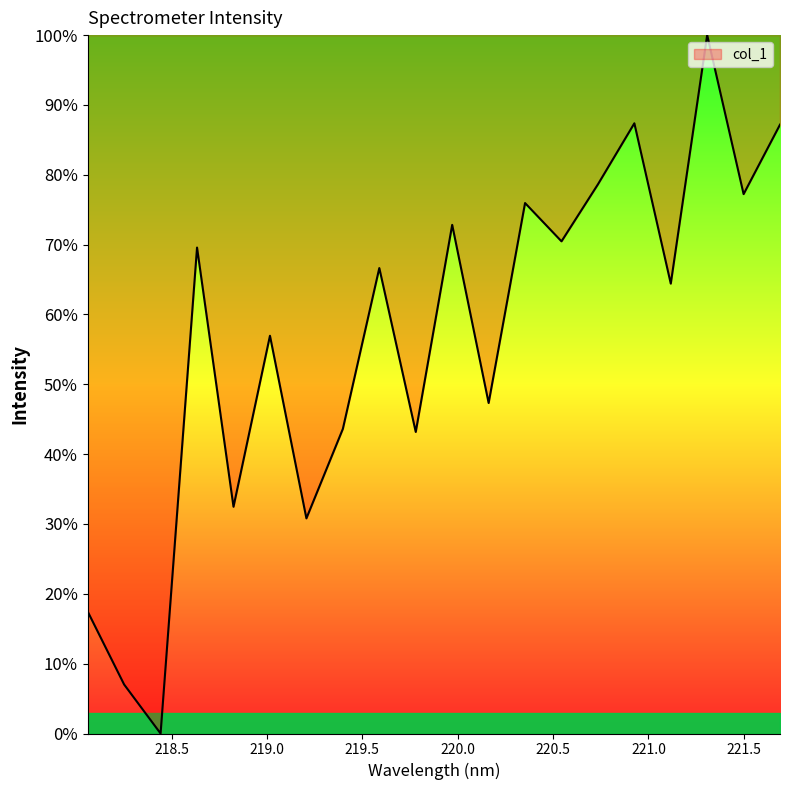

Does the chart have visible grid lines?

No